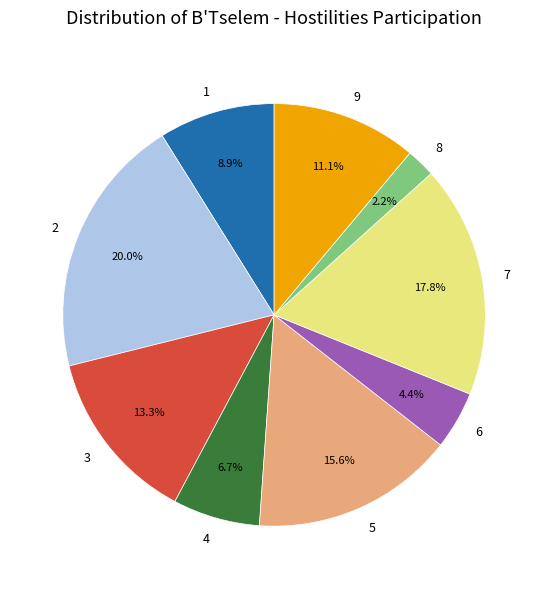

How much of the chart is everything except 9?

88.9%